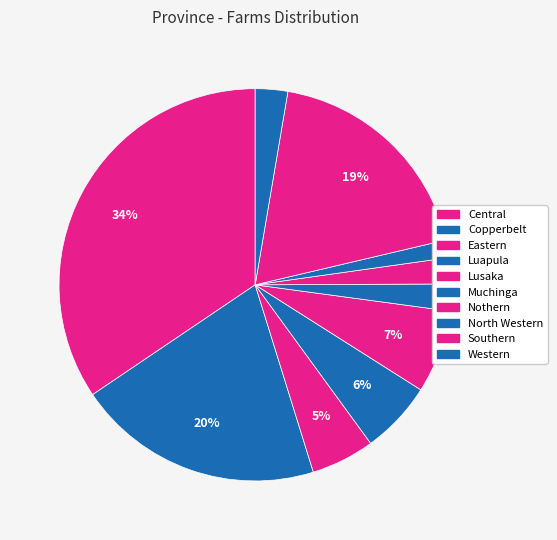

Is it true that Central is 34% of the pie?

True